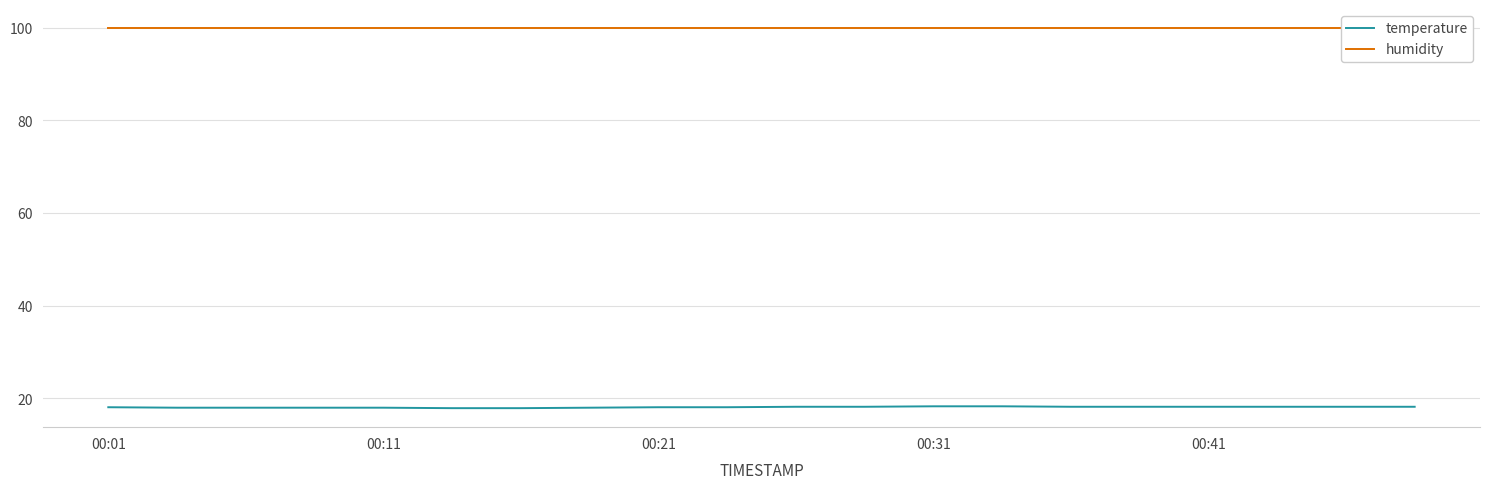

True or false: temperature has more than 1 points higher than both neighbors.

False